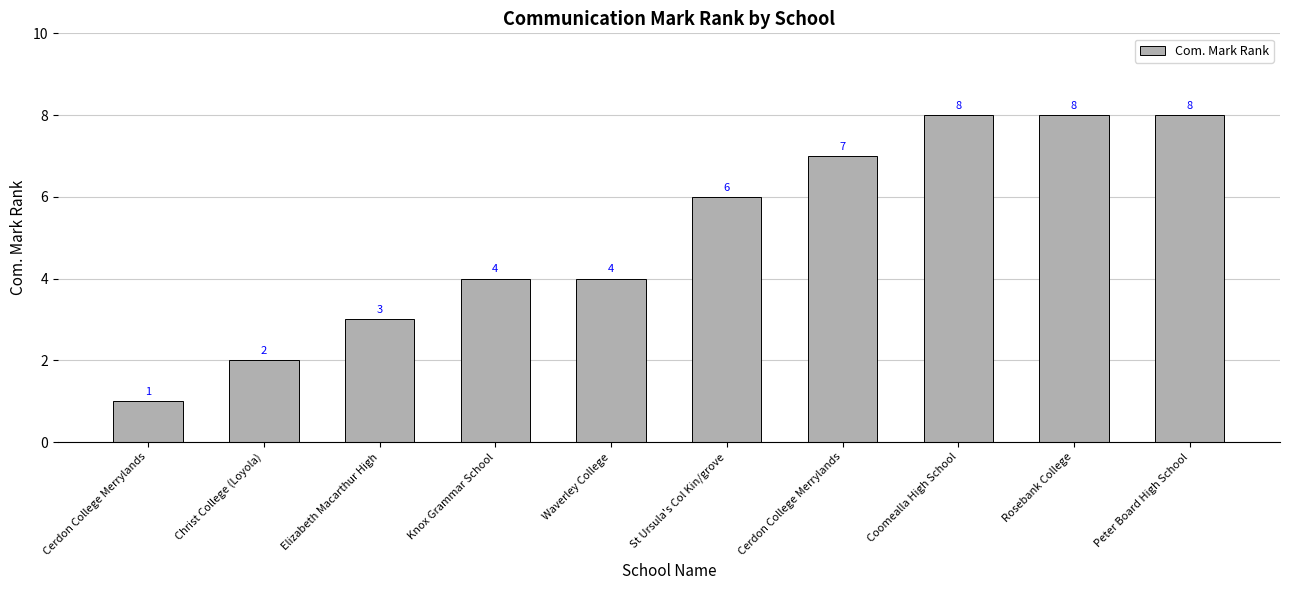

Between Elizabeth Macarthur High and Knox Grammar School, which is larger?

Knox Grammar School